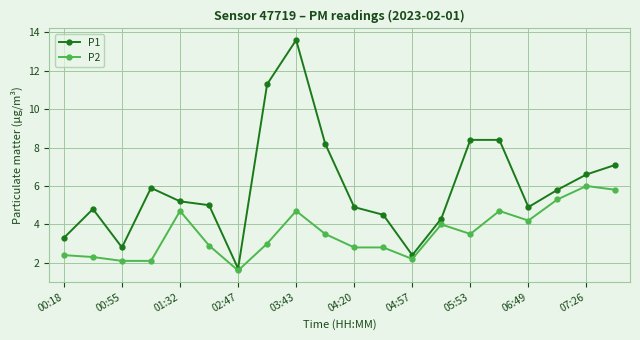

What is the value of the P2 point at the 8th from the left?

3.0